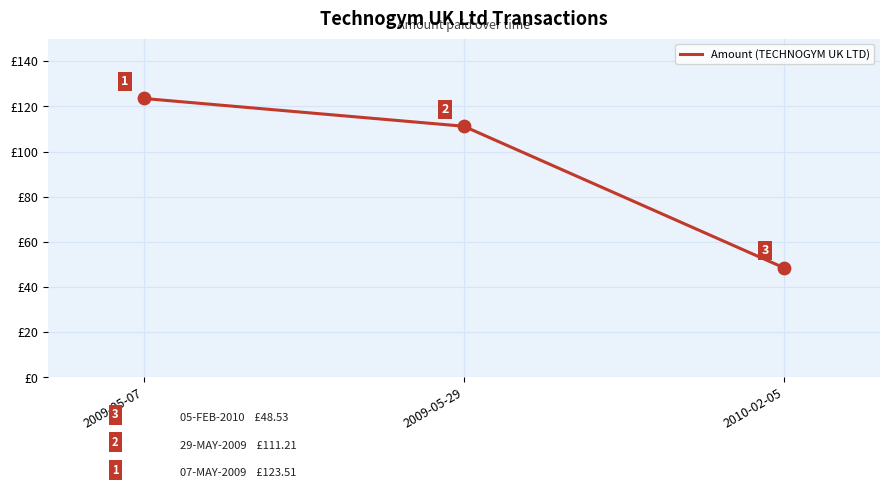

Which has a higher value, 2009-05-07 or 2009-05-29?

2009-05-07